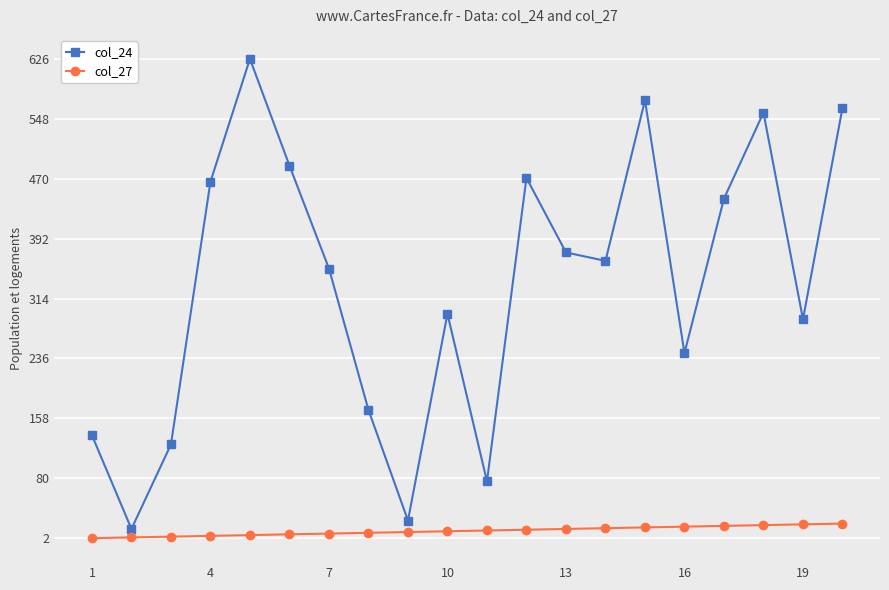

What is the difference between the maximum and minimum values in the col_27 series?

19